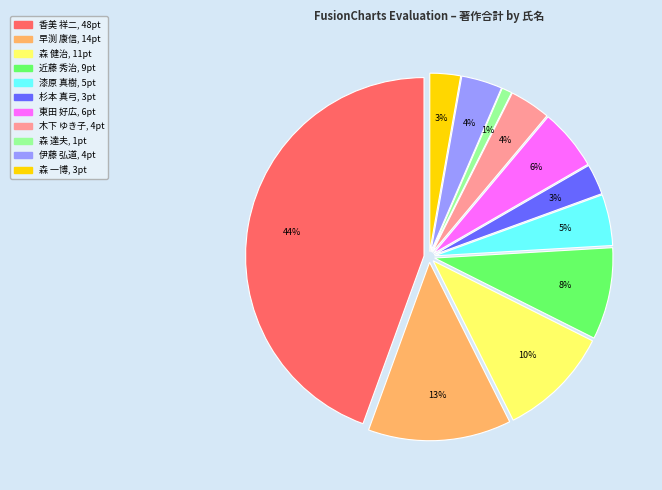

Is it true that 森 達夫 is 1% of the pie?

True